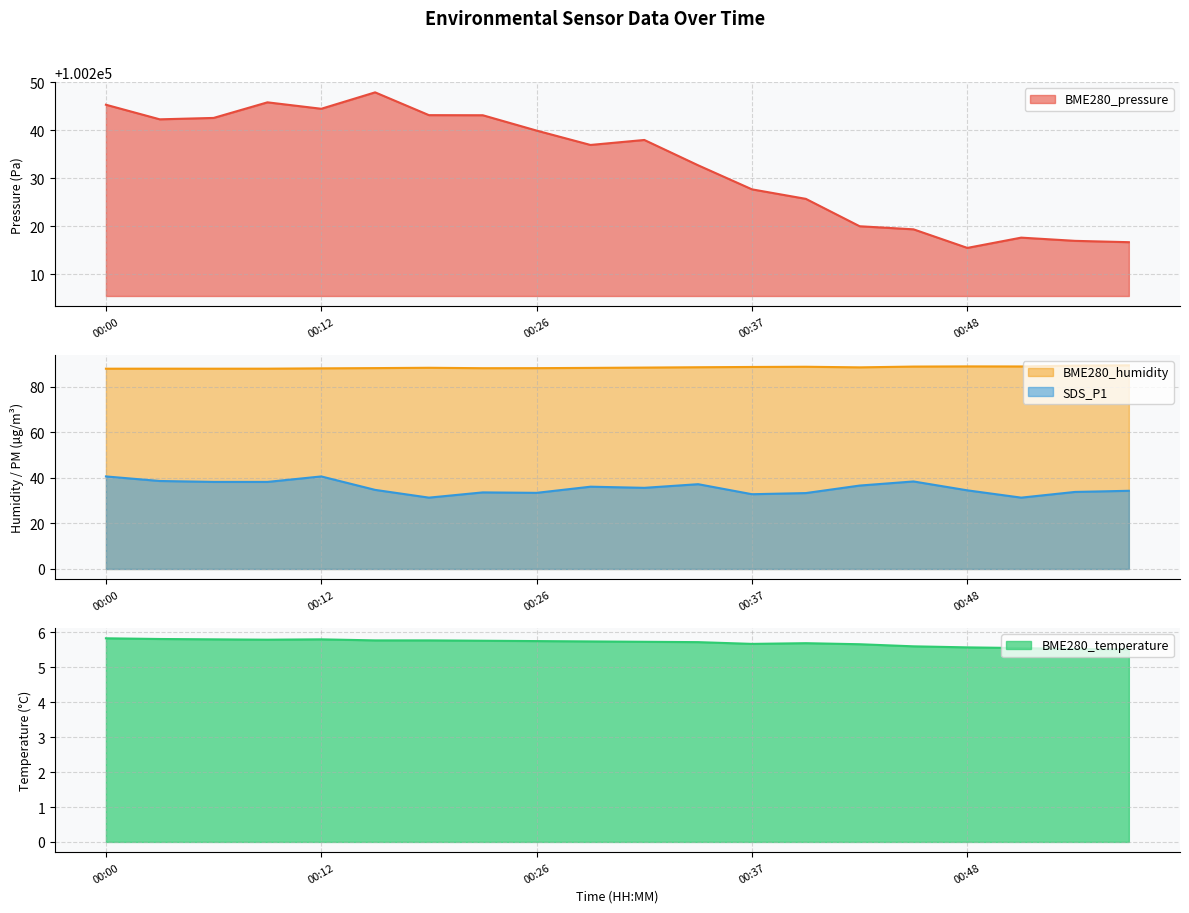

How many categories are shown in the chart?

20